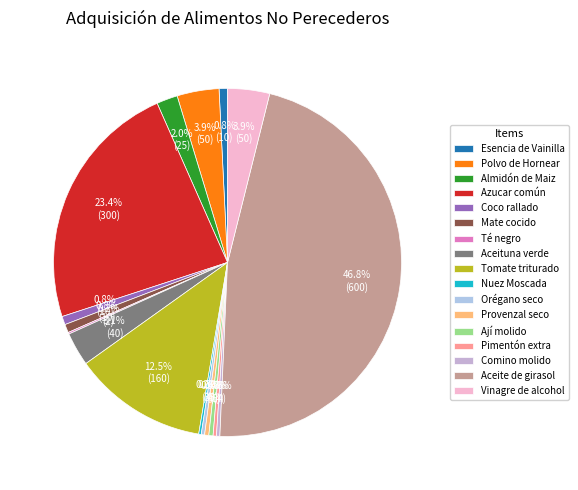

Rank the categories by value from highest to lowest.

Aceite de girasol, Azucar común, Tomate triturado, Polvo de Hornear, Vinagre de alcohol, Aceituna verde, Almidón de Maiz, Esencia de Vainilla, Coco rallado, Mate cocido, Provenzal seco, Ají molido, Orégano seco, Pimentón extra, Comino molido, Nuez Moscada, Té negro